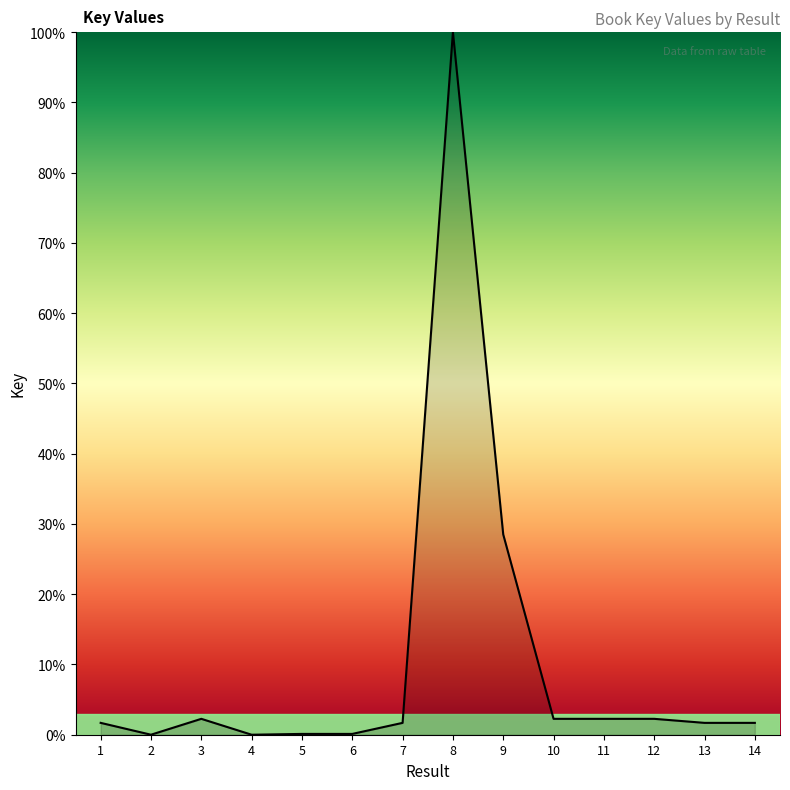

What is the change in value from 6 to 12?

+2.1